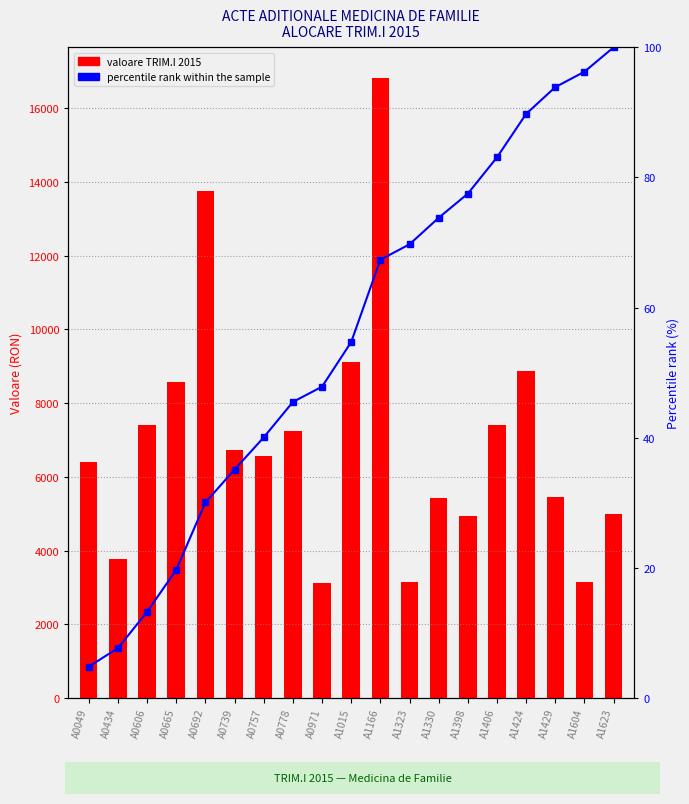

List the series in order of their overall mean, highest first.

TRIM.I 2015, percentile rank within the sample